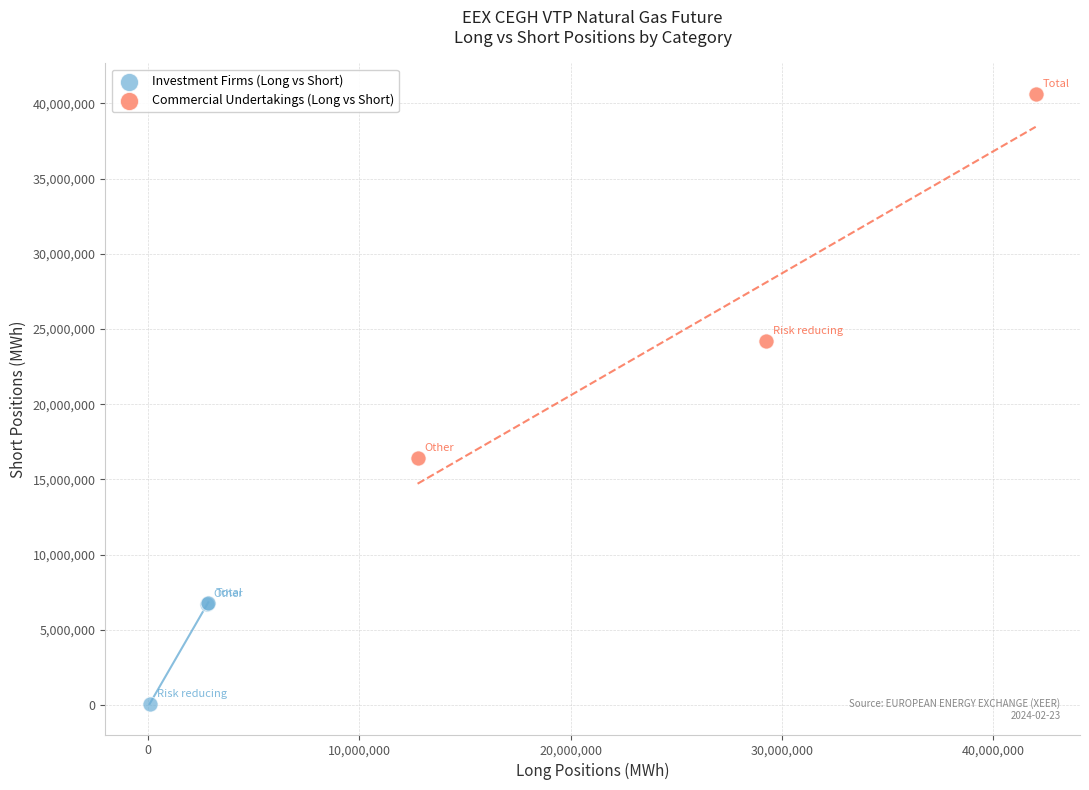

Which series has the largest Y range (max minus min)?

Commercial Undertakings (Long vs Short)